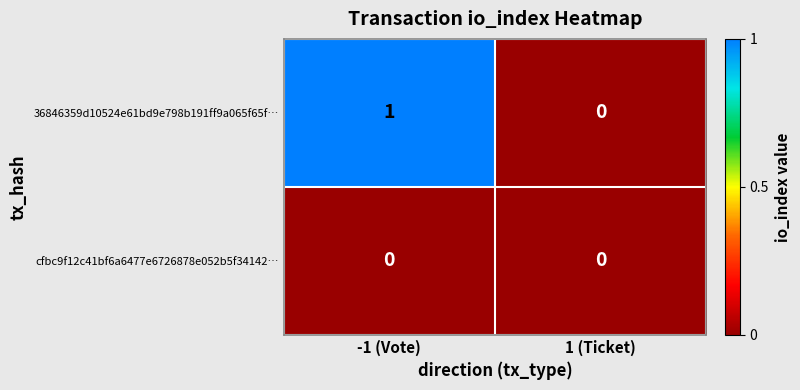

Which series has the largest total across all categories?

36846359d10524e61bd9e798b191ff9a065f65f…